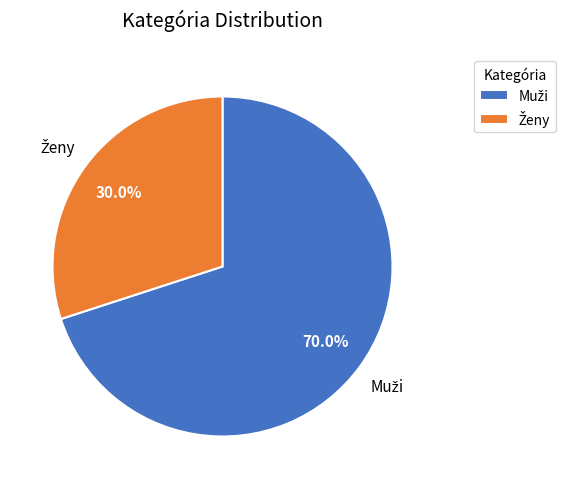

Is there any slice that represents more than half of the pie?

Yes